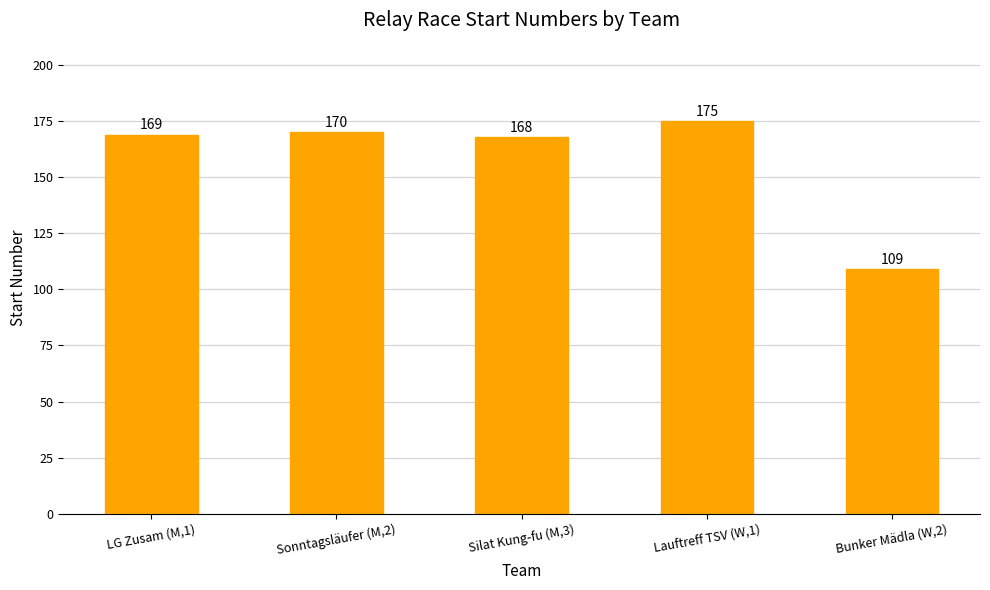

Reading left to right, extract all data points from this chart.

LG Zusam (M,1)=169	Sonntagsläufer (M,2)=170	Silat Kung-fu (M,3)=168	Lauftreff TSV (W,1)=175	Bunker Mädla (W,2)=109